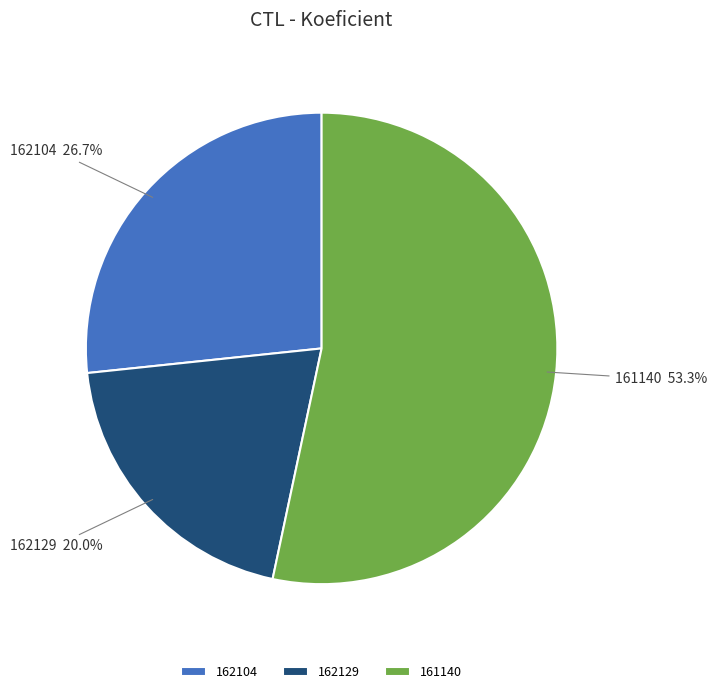

What is the smallest slice in the pie chart?

162129